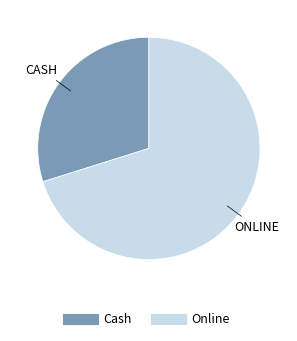

Rank the categories by value from lowest to highest.

Cash, Online